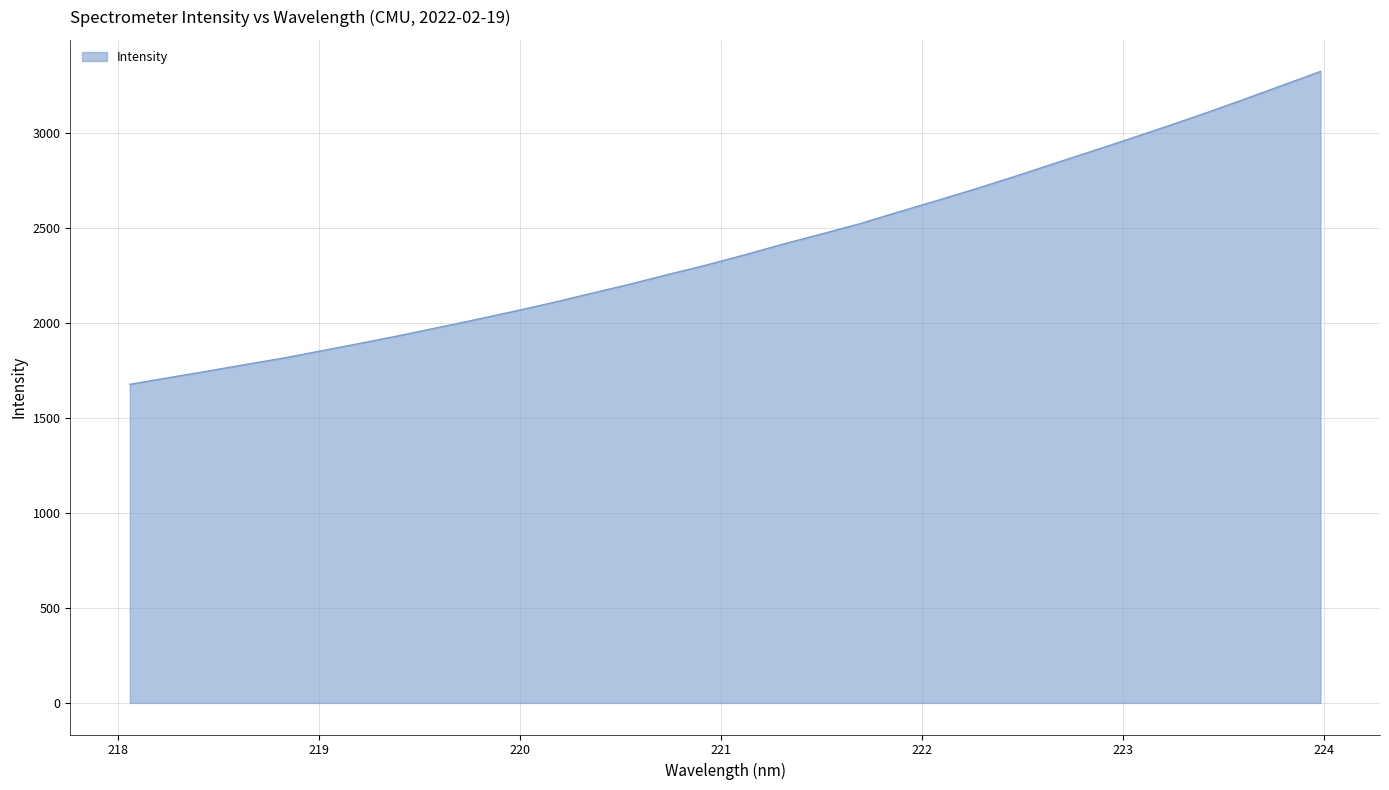

What is the difference between the maximum and minimum values?

1647.8